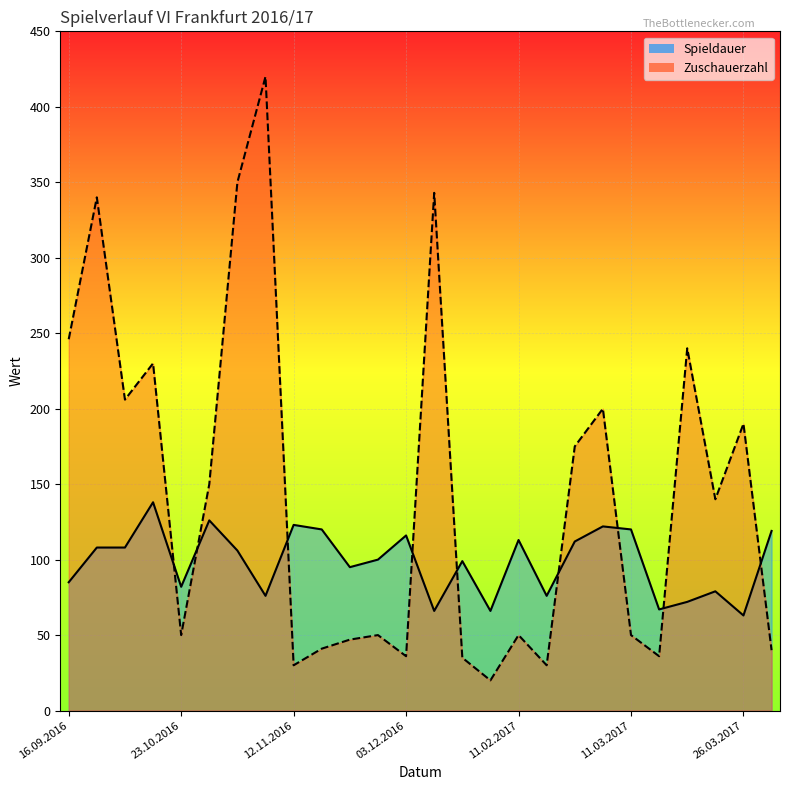

Reading left to right, what are all the values shown in this chart?

Spieldauer: 16.09.2016=85	17.09.2016=108	18.09.2016=108	02.10.2016=138	23.10.2016=82	04.11.2016=126	05.11.2016=106	06.11.2016=76	12.11.2016=123	13.11.2016=120	19.11.2016=95	20.11.2016=100	03.12.2016=116	10.12.2016=66	04.02.2017=99	05.02.2017=66	11.02.2017=113	12.02.2017=76	25.02.2017=112	26.02.2017=122	11.03.2017=120	12.03.2017=67	24.03.2017=72	25.03.2017=79	26.03.2017=63	08.04.2017=119
Zuschauerzahl: 16.09.2016=246	17.09.2016=340	18.09.2016=206	02.10.2016=230	23.10.2016=50	04.11.2016=150	05.11.2016=350	06.11.2016=420	12.11.2016=30	13.11.2016=41	19.11.2016=47	20.11.2016=50	03.12.2016=36	10.12.2016=343	04.02.2017=35	05.02.2017=20	11.02.2017=50	12.02.2017=30	25.02.2017=175	26.02.2017=200	11.03.2017=50	12.03.2017=36	24.03.2017=240	25.03.2017=140	26.03.2017=190	08.04.2017=40